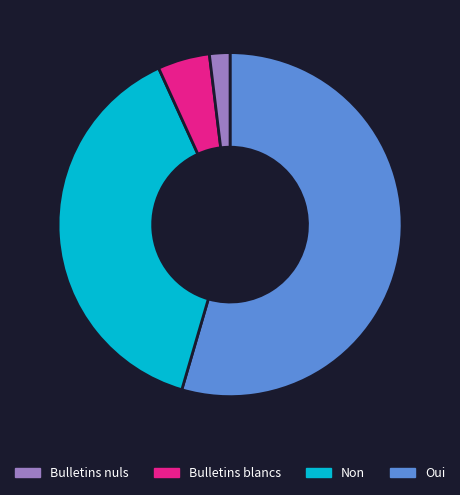

Does any single category account for the majority?

Yes